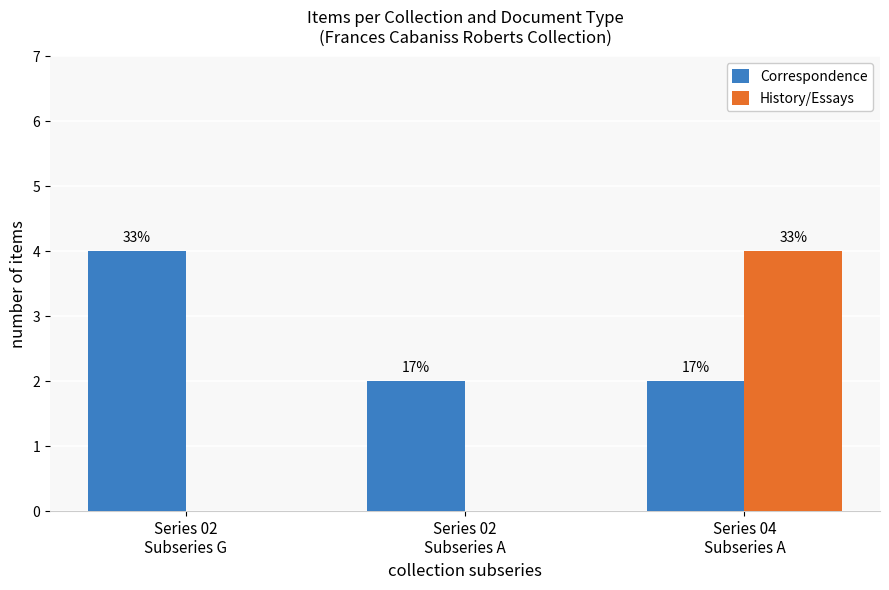

What are all the series names shown in the legend?

Correspondence, History/Essays